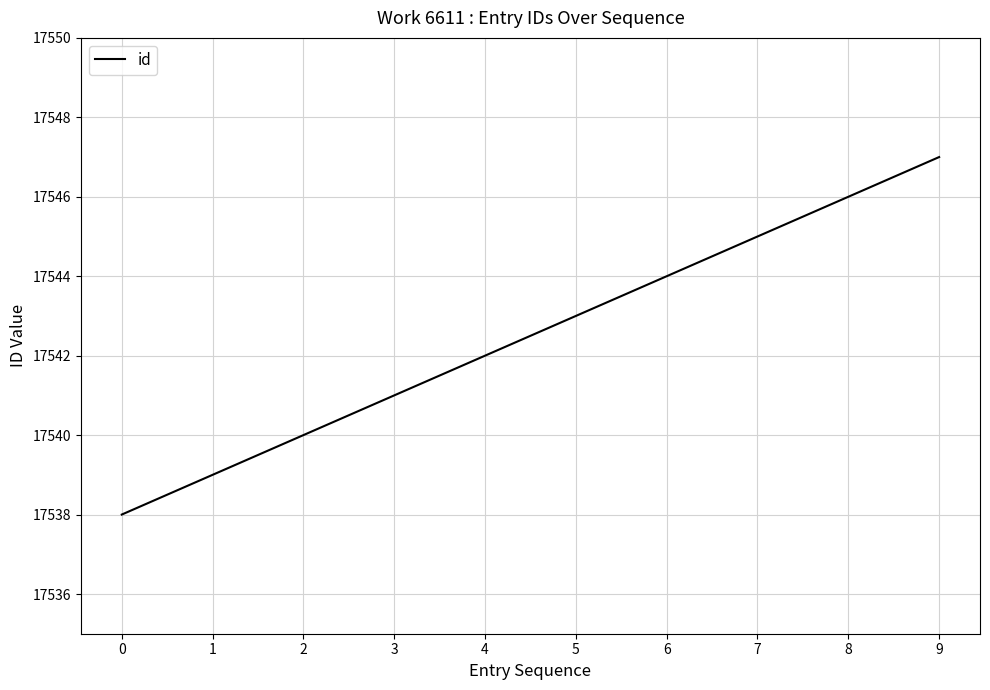

Is it true that the value at 3 is 17541?

True